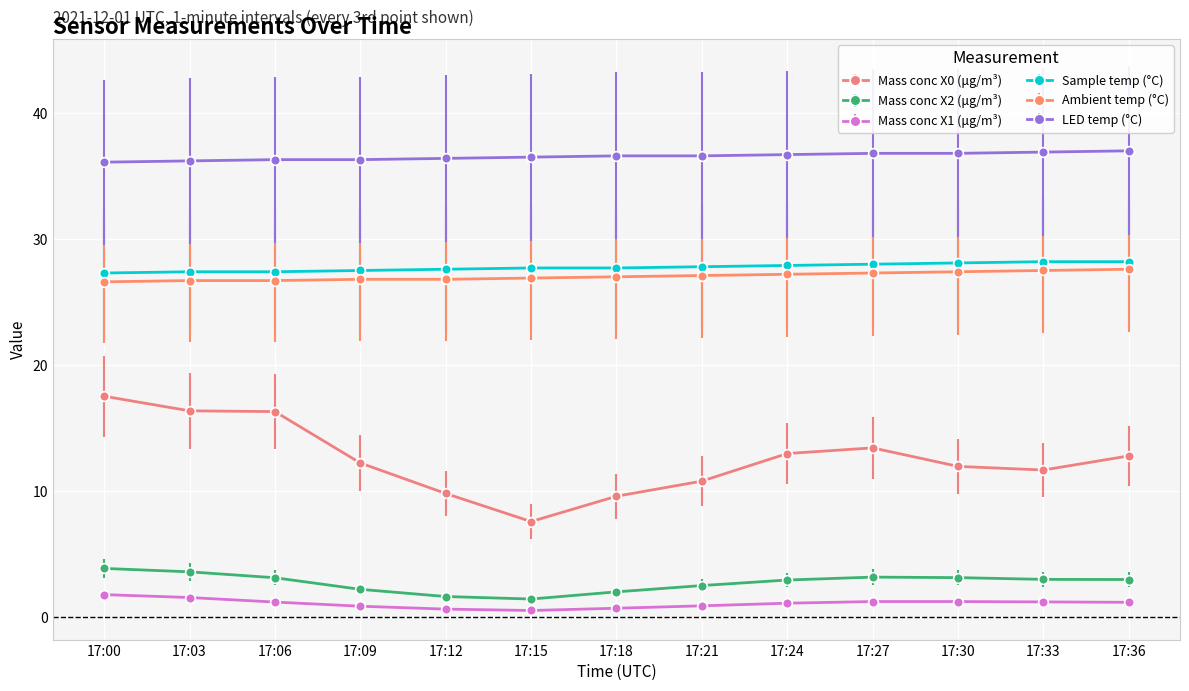

Rank the series by their maximum value, from highest to lowest.

LED temp (°C), Sample temp (°C), Ambient temp (°C), Mass conc X0 (μg/m³), Mass conc X2 (μg/m³), Mass conc X1 (μg/m³)